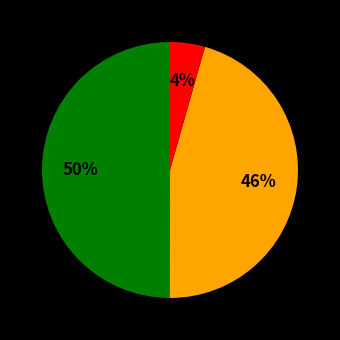

To the nearest percent, what is the average slice percentage?

33%